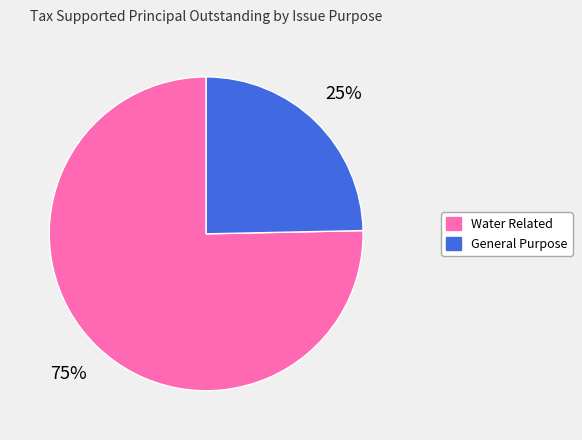

Count the number of slices in the pie.

2